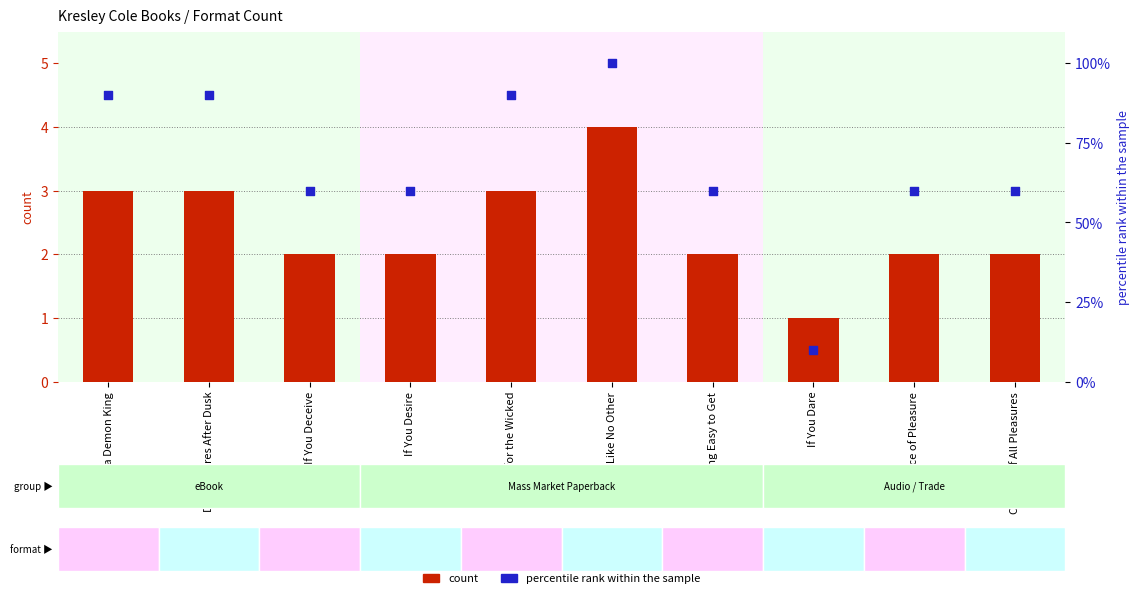

Which series contains the lowest Y value?

count